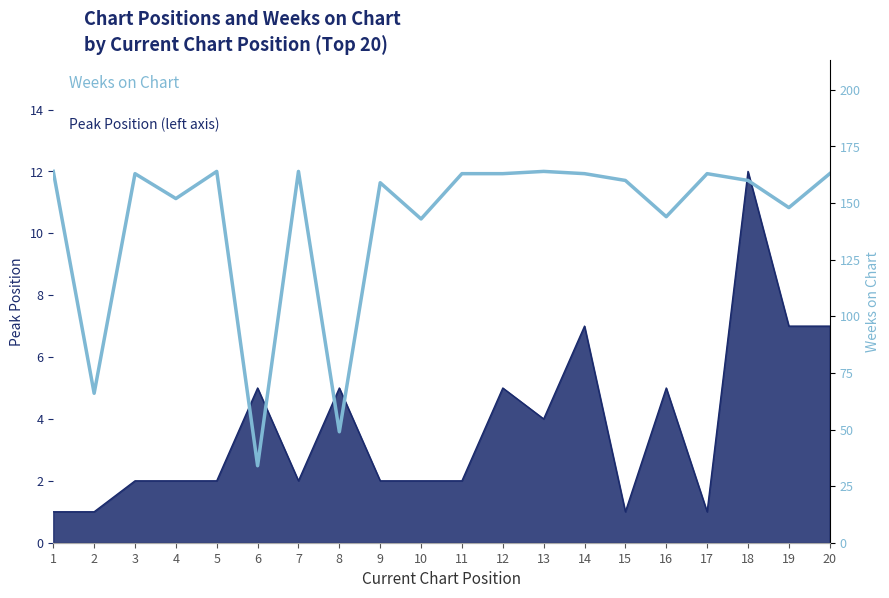

Reading right to left, extract all data points from this chart.

163	148	160	163	144	160	163	164	163	163	143	159	49	164	34	164	152	163	66	164